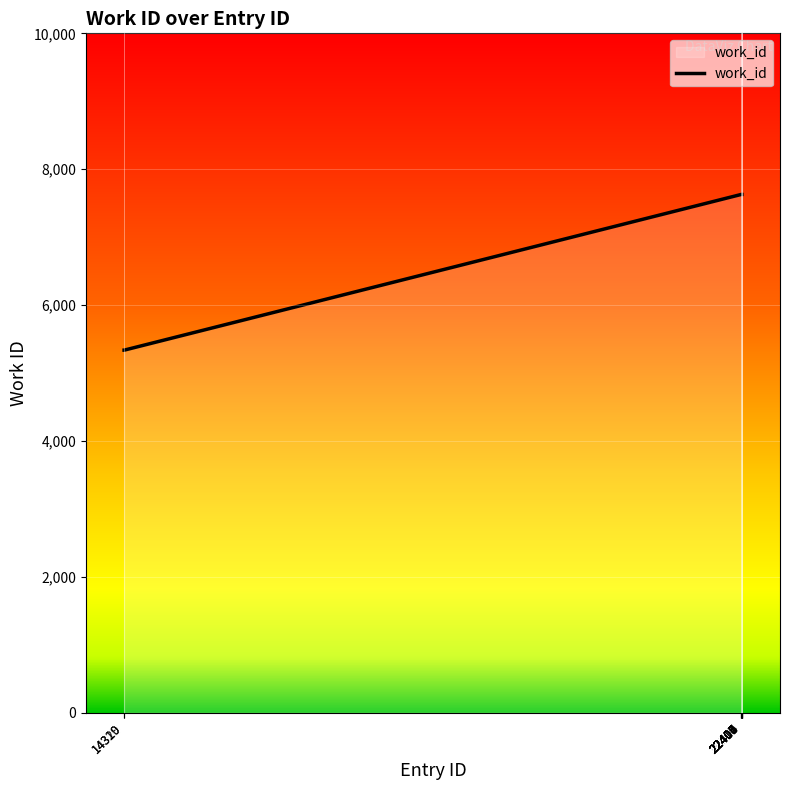

What is the maximum value shown in the chart?

7629